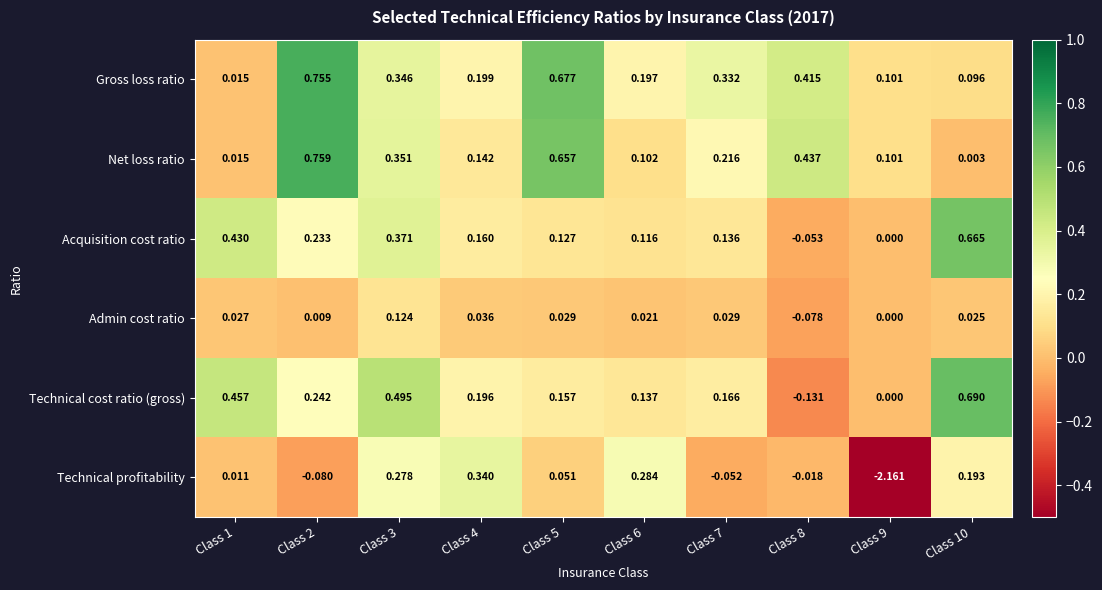

Which label corresponds to the largest value in the chart?

Class 2